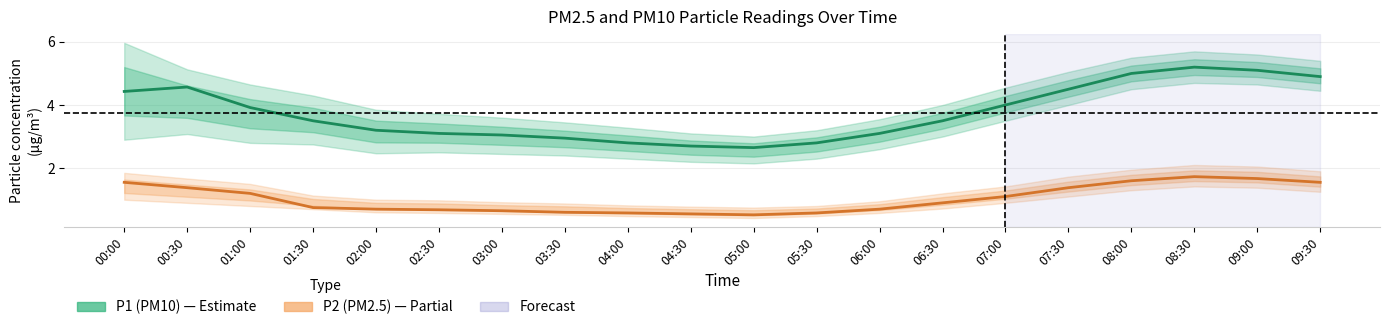

At which label does P1 (PM10) reach its minimum?

05:00